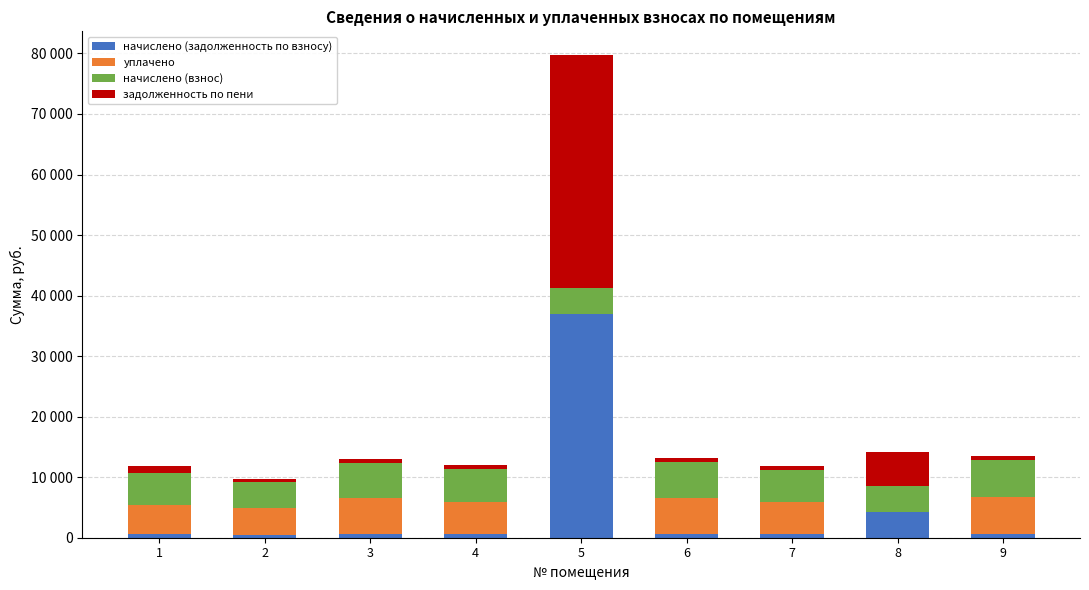

What are all the series names shown in the legend?

начислено (задолженность по взносу), уплачено, начислено (взнос), задолженность по пени